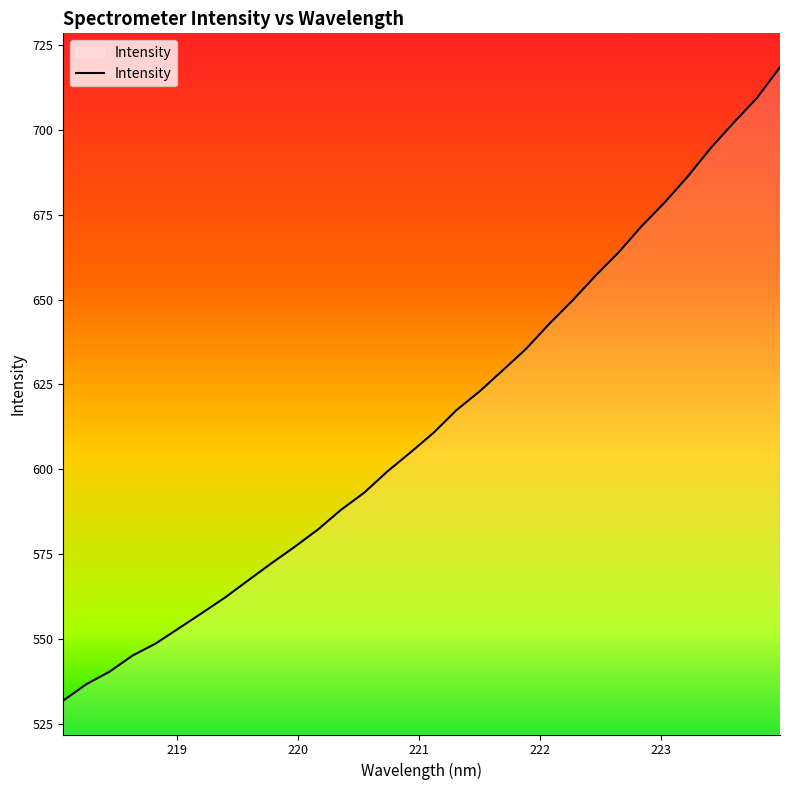

What is the minimum value shown in the chart?

531.9